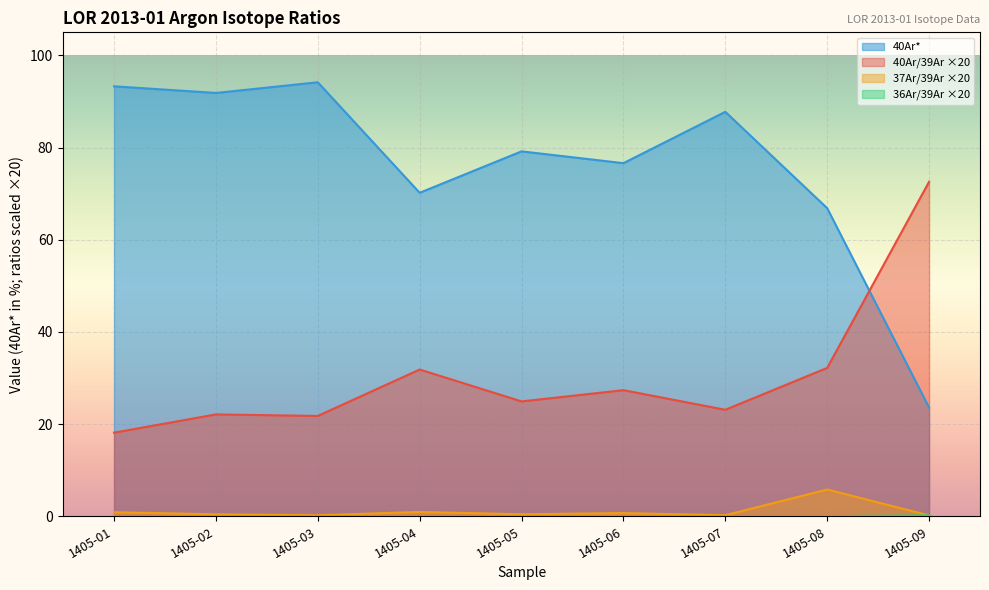

What is the total value across all series at 1405-03?

116.2